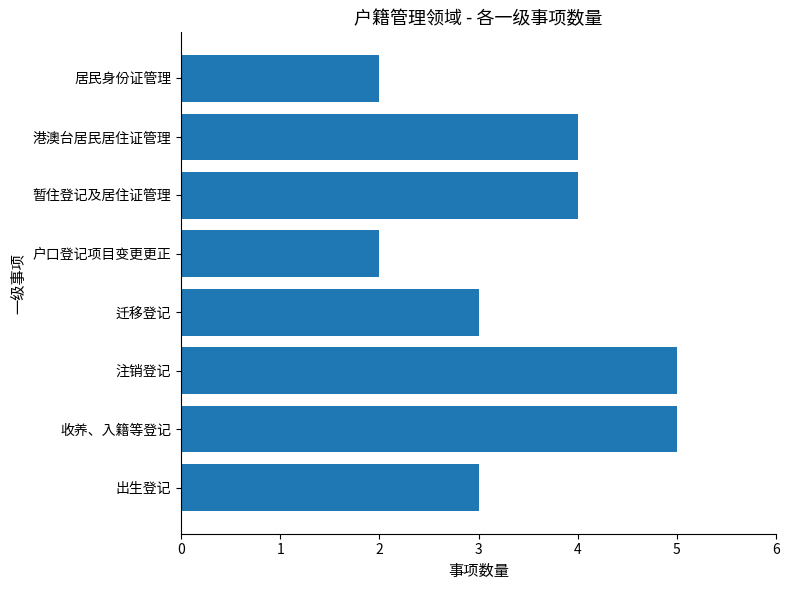

What is the smallest value displayed?

2